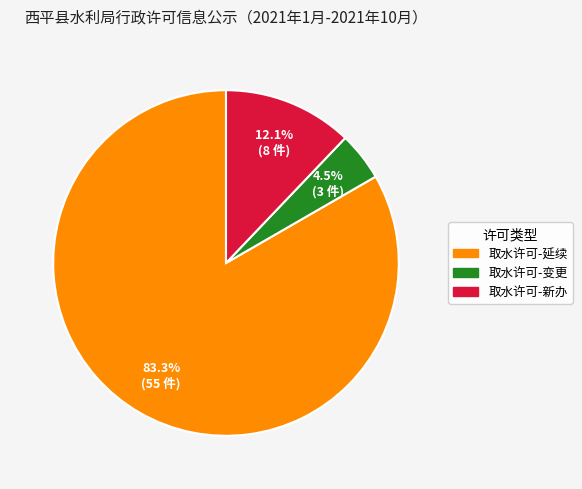

To the nearest percent, what is the difference between the largest and smallest slice percentages?

79%